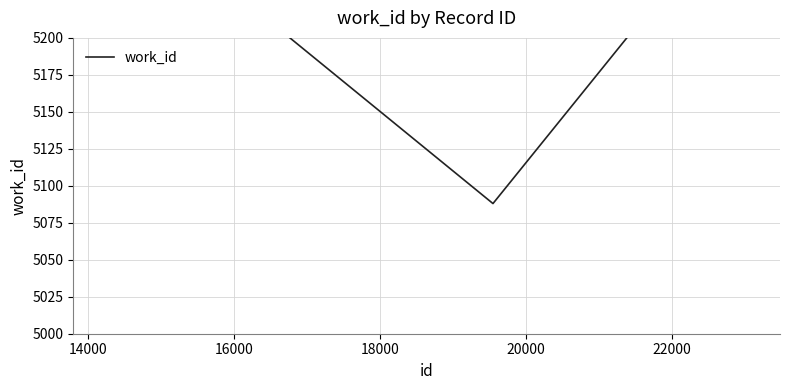

How many lines are shown in the chart?

1